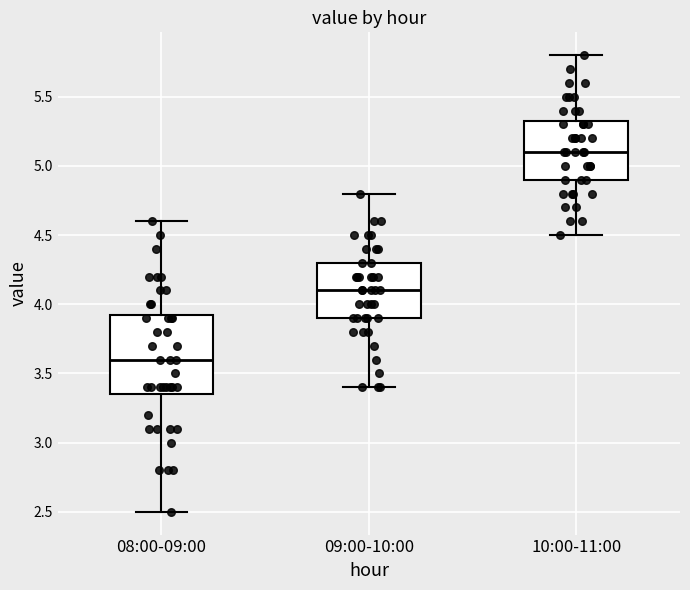

Reading left to right, read every box against the y-axis: the position of its median line, the range the box covers, and the ends of its whiskers. The values are not printed on the chart, so give them approximately, as read against the axis.

08:00-09:00: median 3.60, box 3.35 to 3.95, whiskers 2.50 to 4.60
09:00-10:00: median 4.10, box 3.90 to 4.30, whiskers 3.40 to 4.80
10:00-11:00: median 5.10, box 4.90 to 5.35, whiskers 4.50 to 5.80